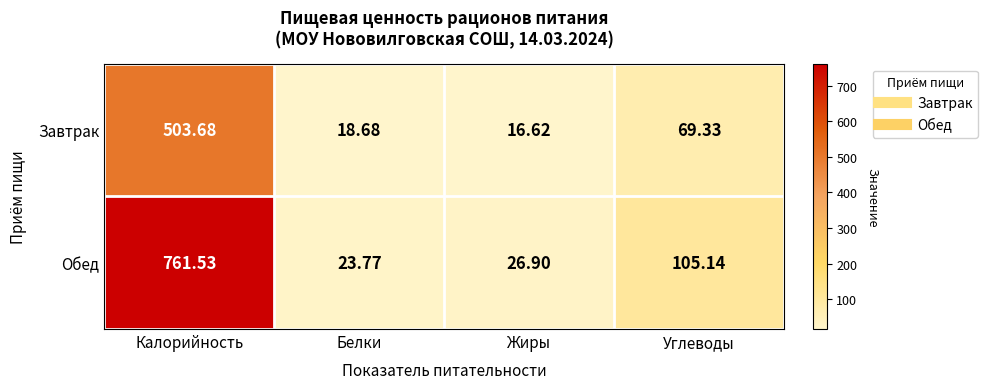

Where does the Завтрак series first go above 69?

Калорийность